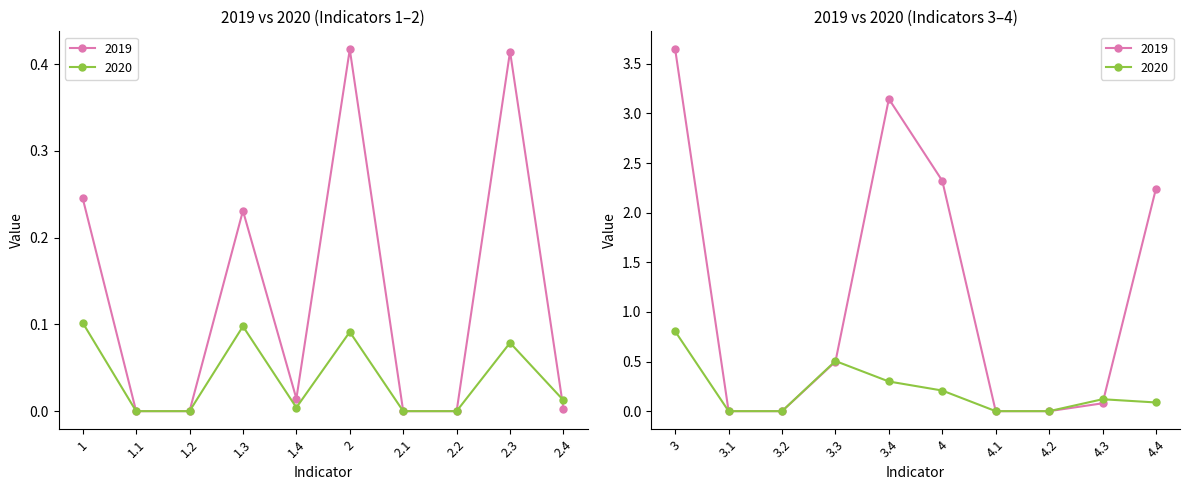

True or false: 2019 has more than 1 interior local peaks.

True